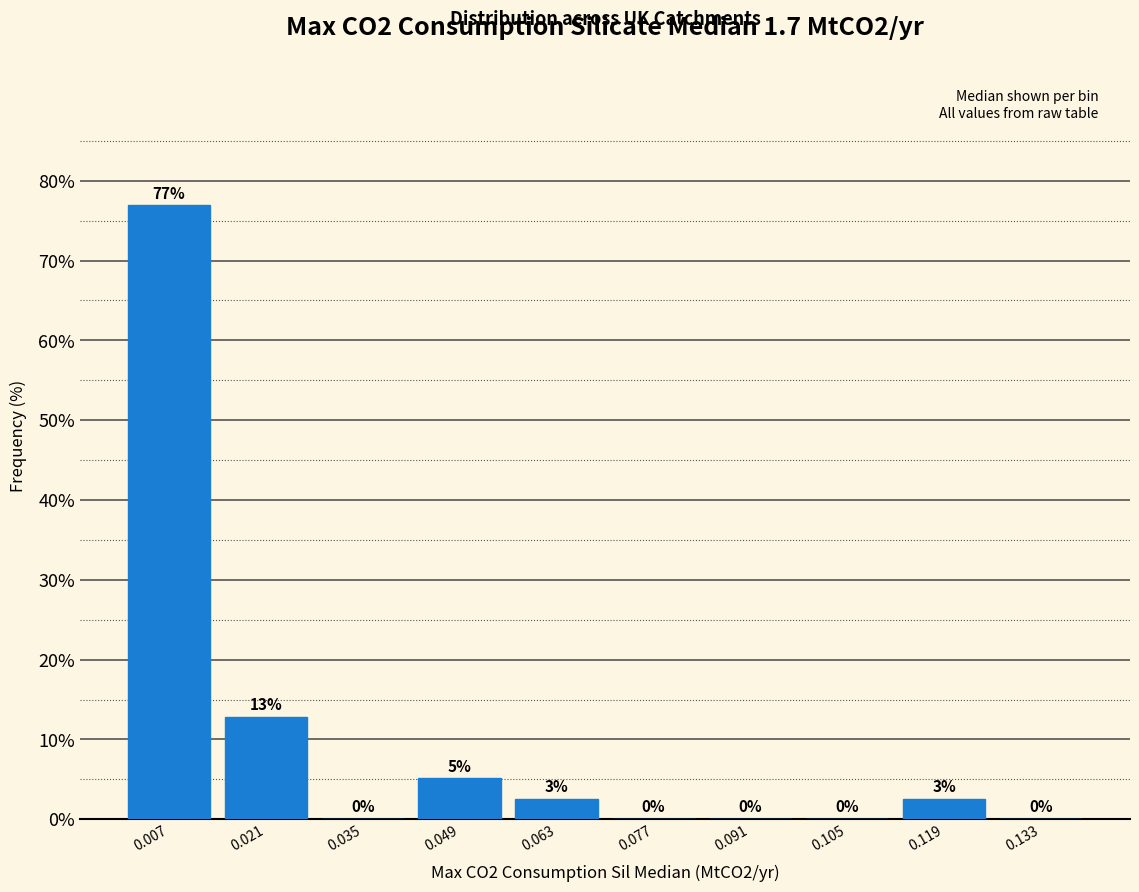

Which range on the x-axis has the tallest bar?

0.000 to 0.014